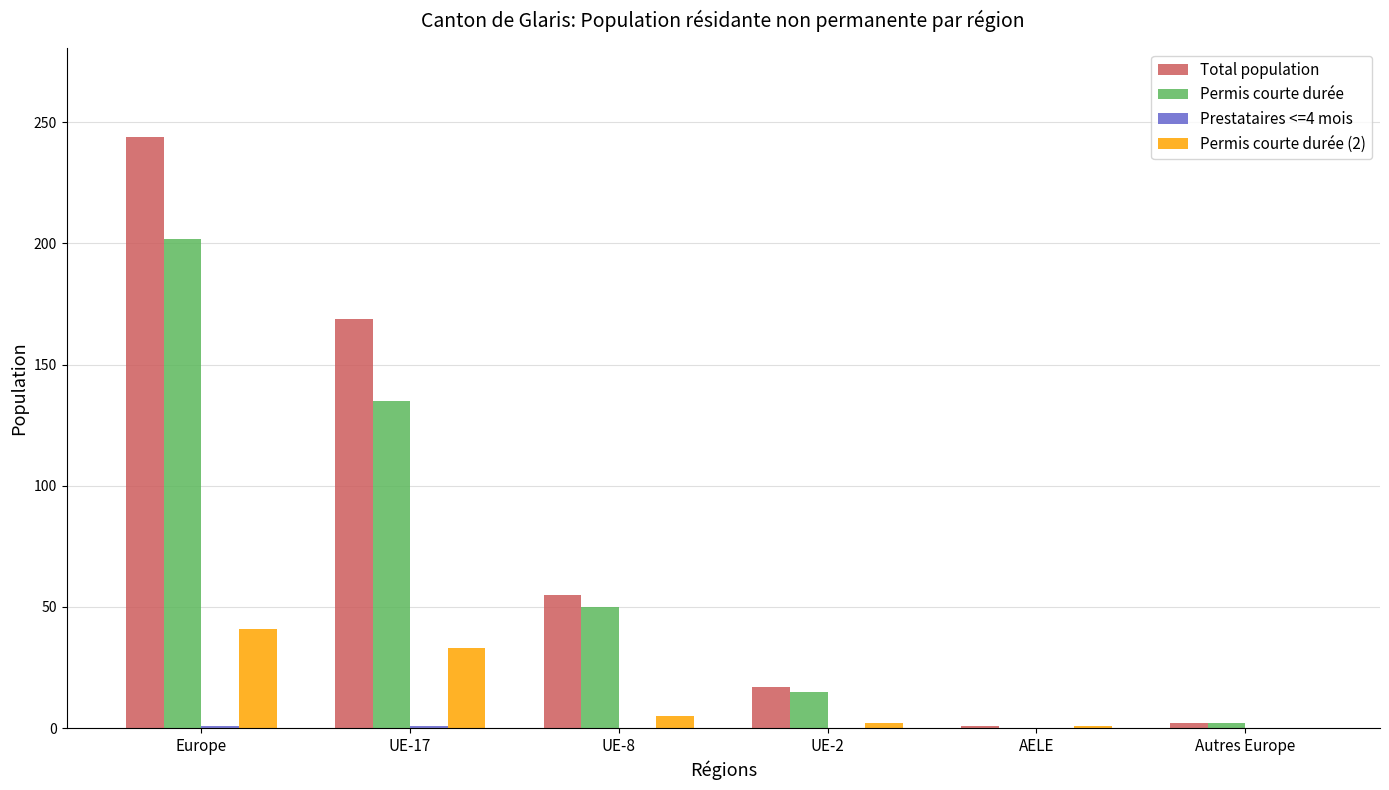

True or false: Total population has a value of 244 at Europe.

True